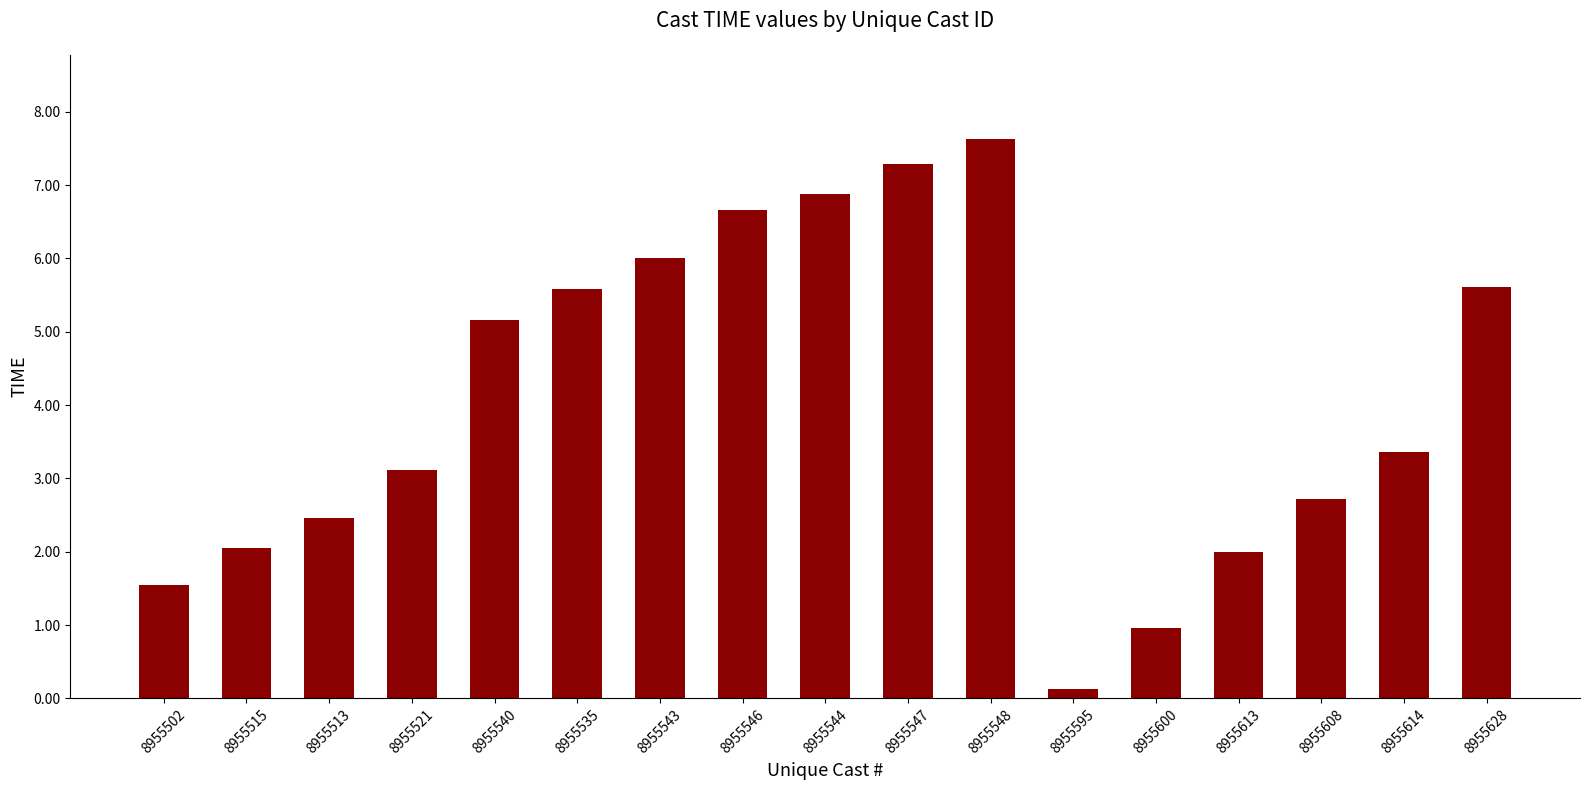

What is the change in value from 8955502 to 8955515?

+0.5